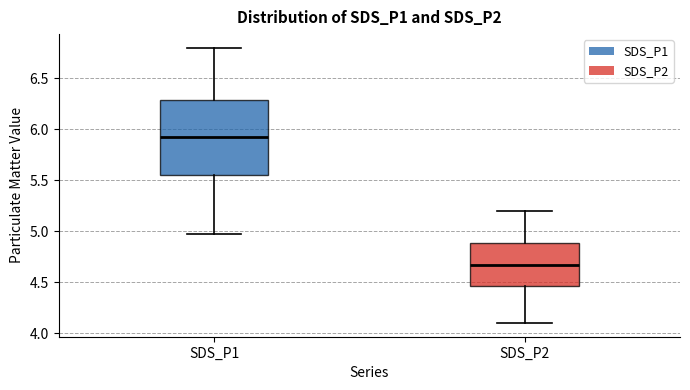

Where does the median line of the box for SDS_P1 sit on the y-axis? The values are not printed on the chart, so give them approximately, as read against the axis.

5.95